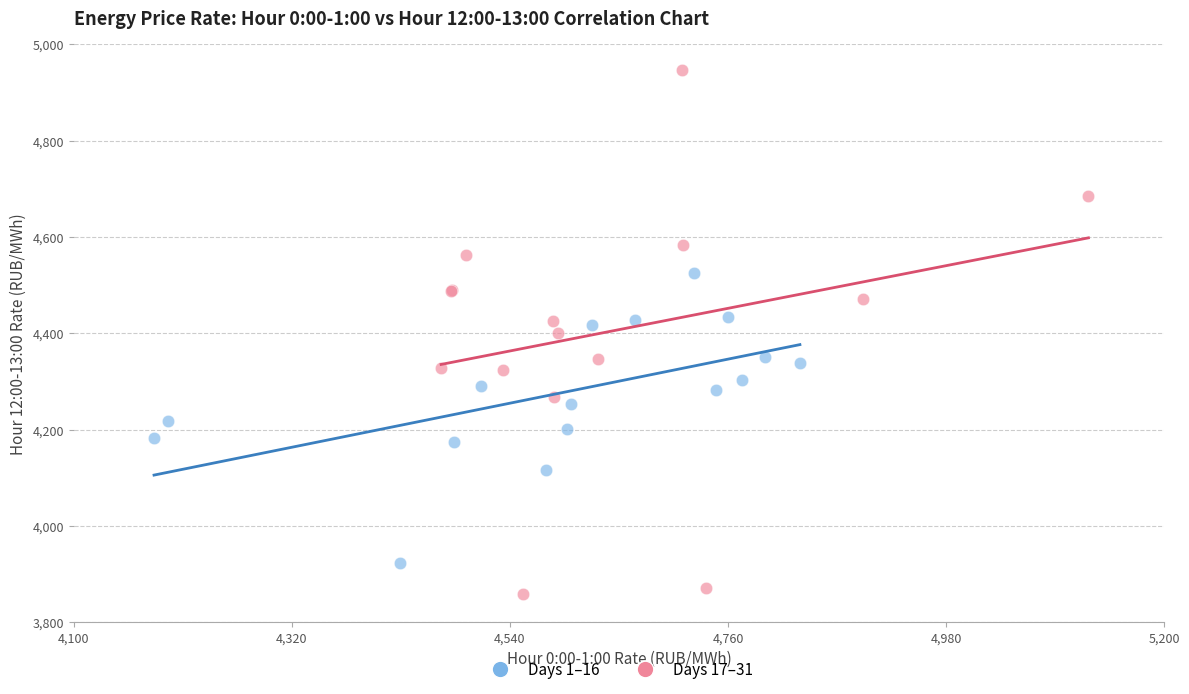

Which series contains the lowest Y value?

Days 17–31